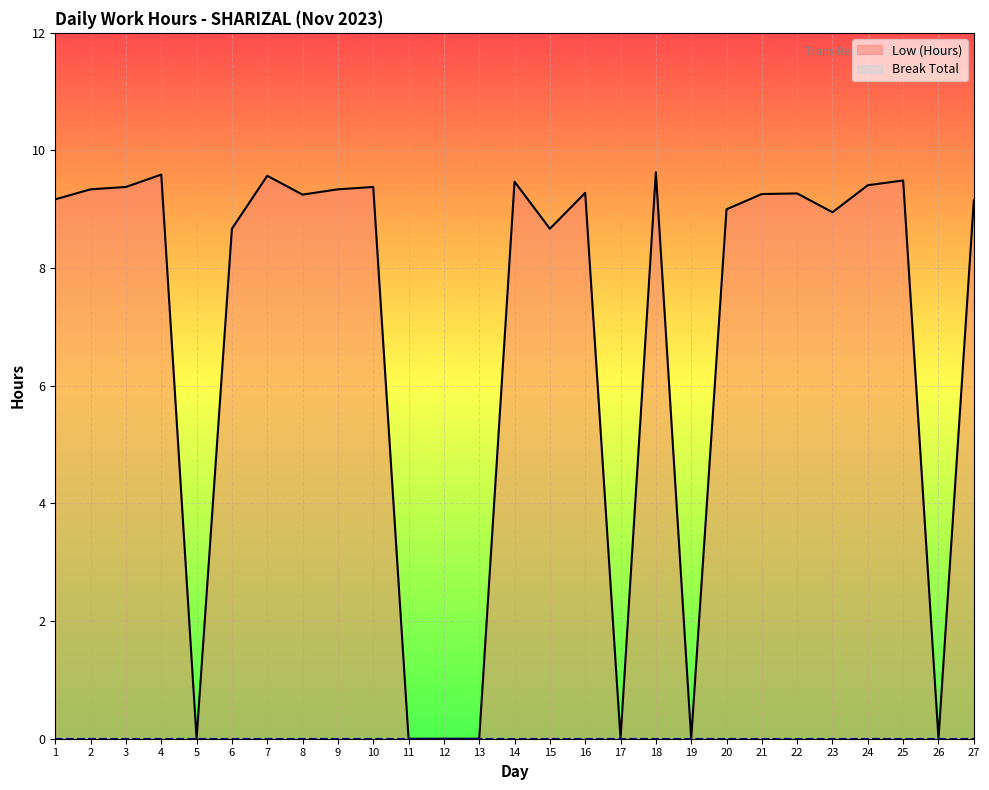

The chart shows a value of 2.5 at 1. True or false?

False